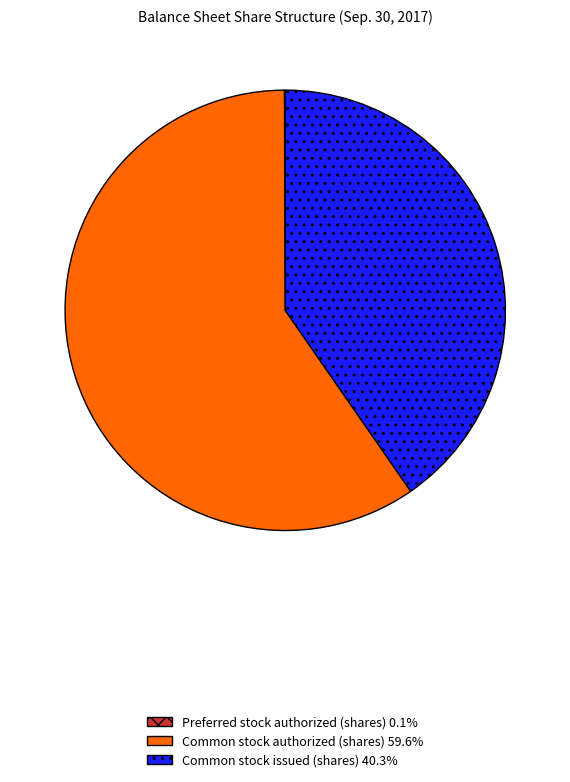

Combined, do Common stock authorized (shares) and Common stock issued (shares) account for over 50%?

Yes